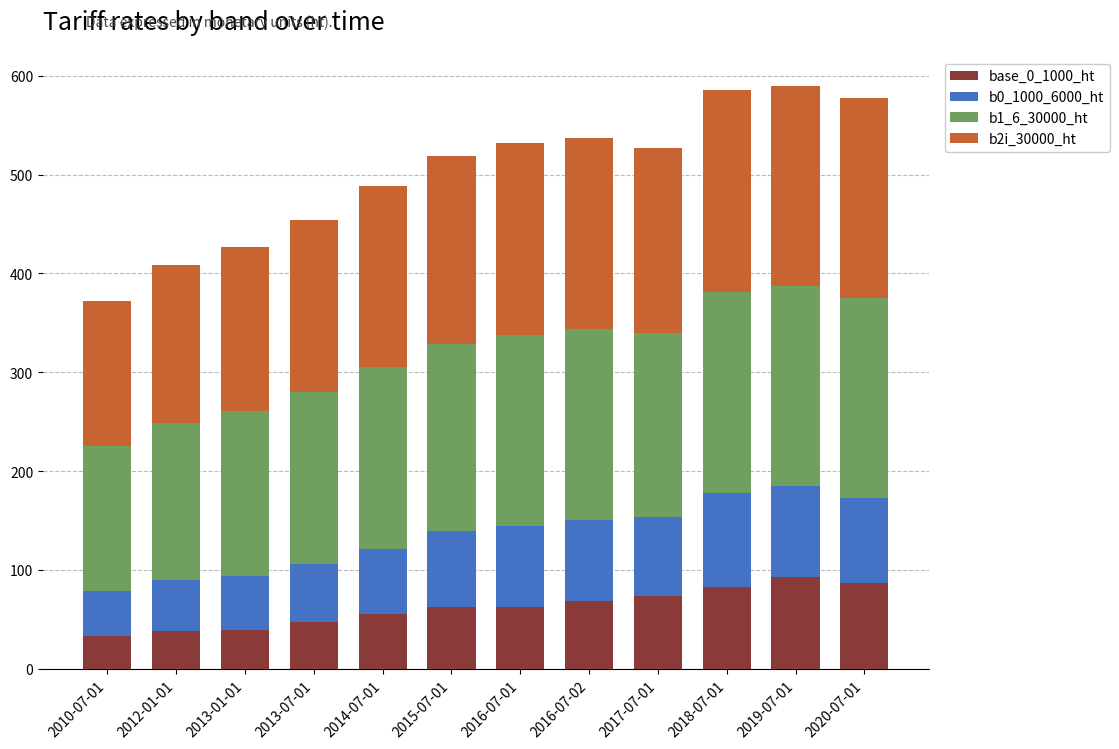

What is the average value of the base_0_1000_ht series?

61.8